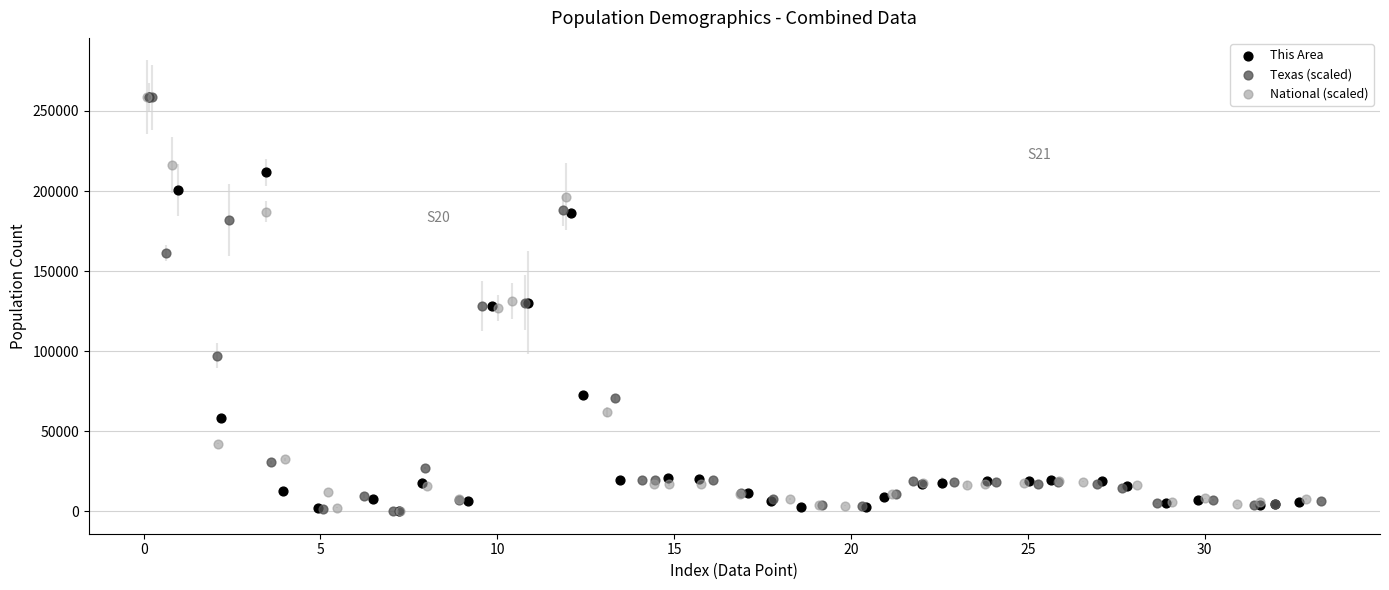

What are all the series names shown in the legend?

This Area, Texas (scaled), National (scaled)